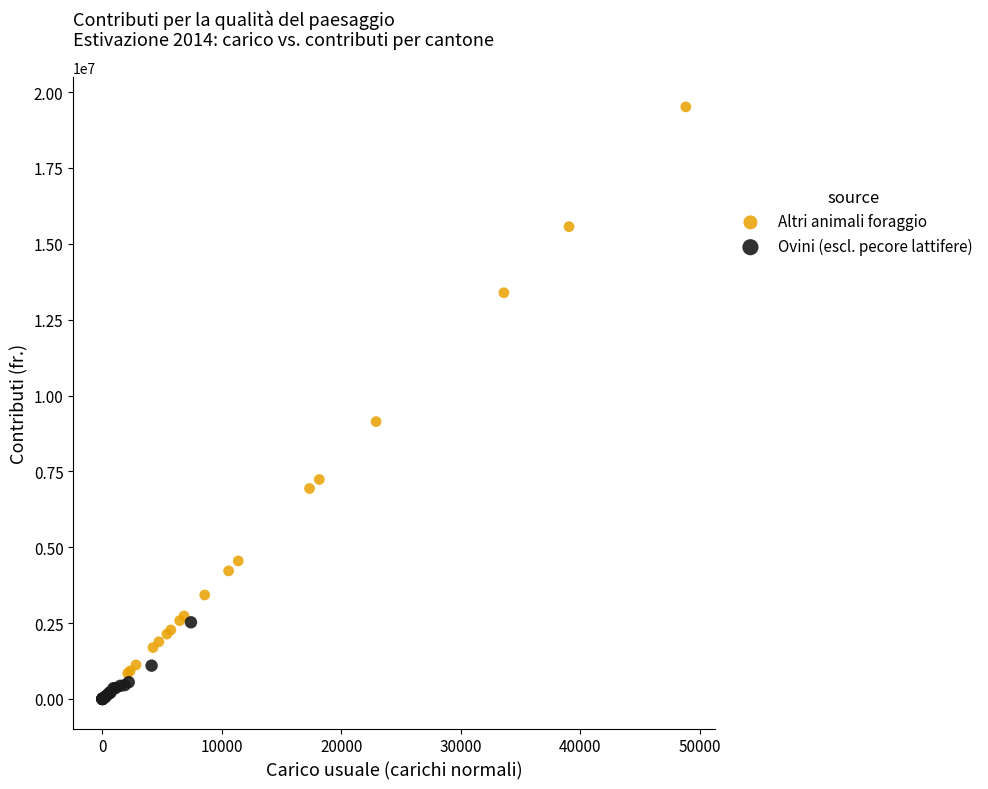

Which series has the largest Y range (max minus min)?

Altri animali foraggio